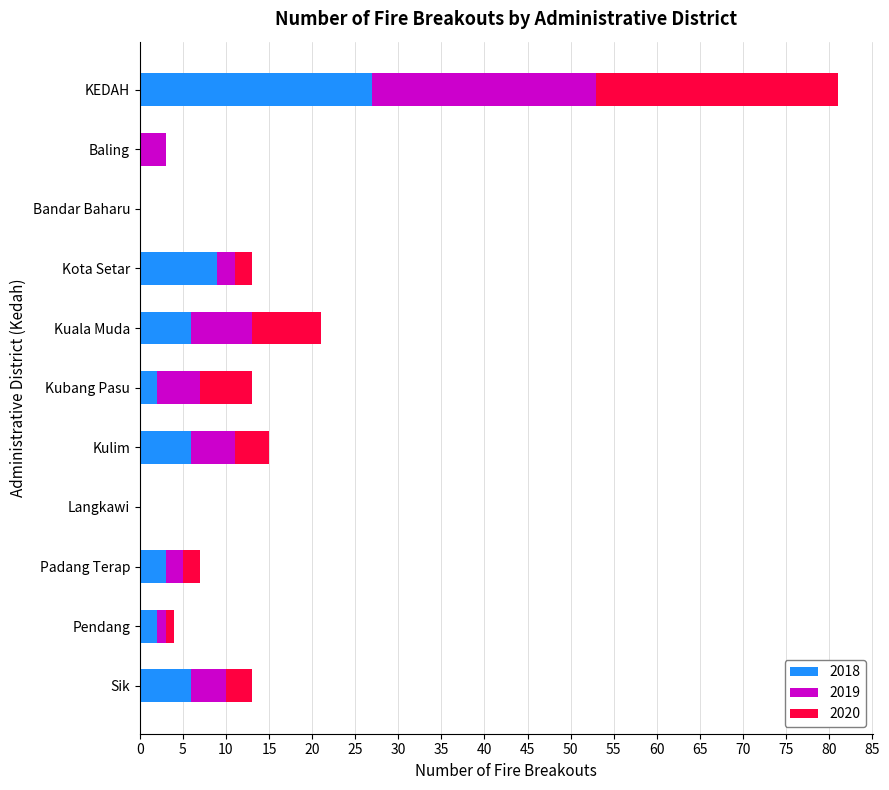

The value of 2018 at Baling is 0. True or false?

True